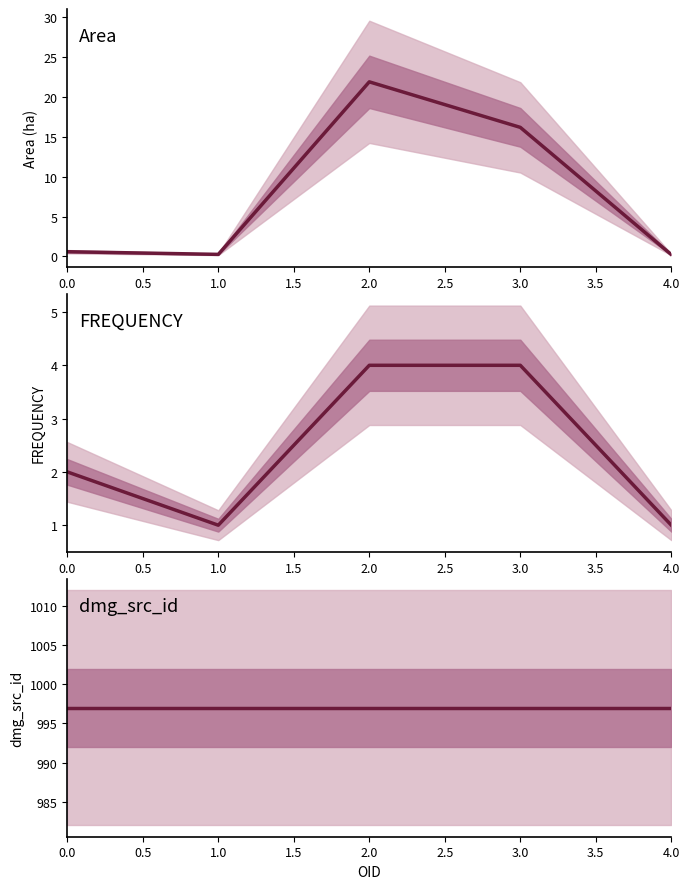

In Area, how many points are lower than both neighbors (excluding endpoints)?

1